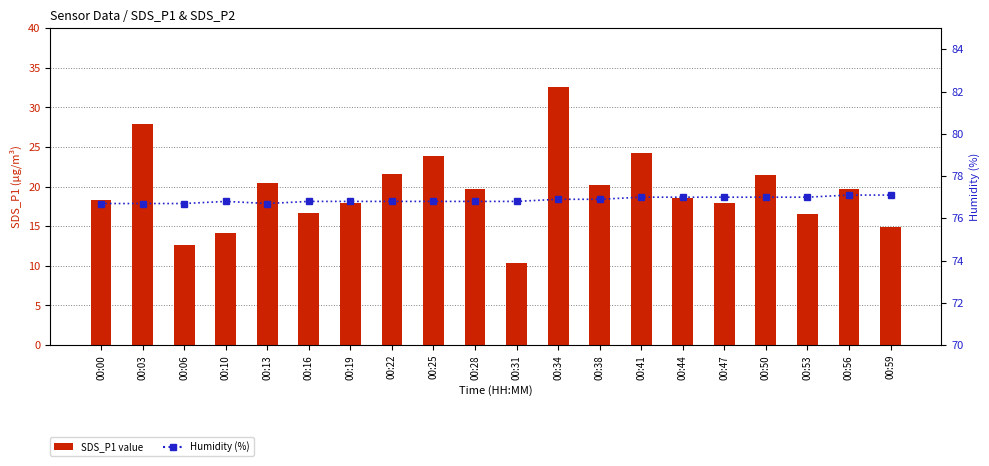

Which label corresponds to the largest value in the chart?

00:56